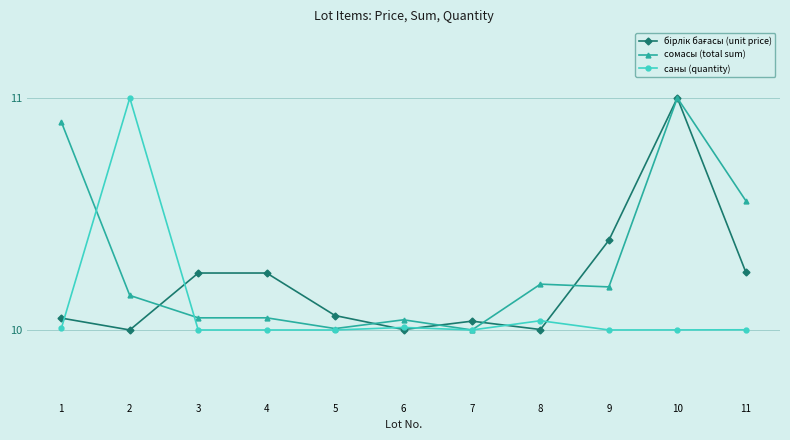

What is the difference between the highest and lowest values at 10?

1.0